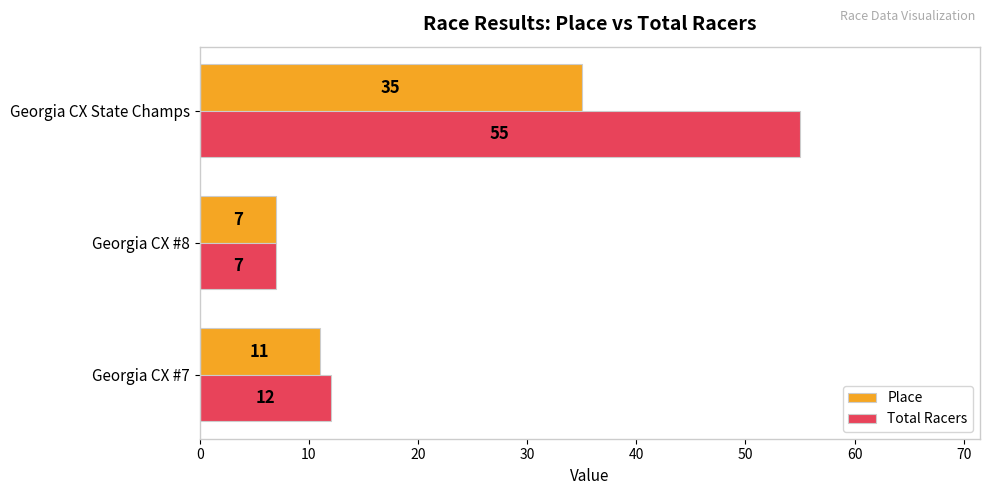

What is the highest value of the Total Racers series?

55